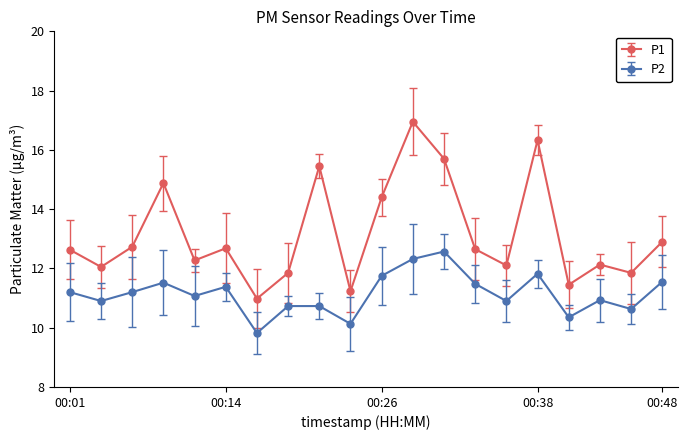

Which series has the largest range (max minus min)?

P1